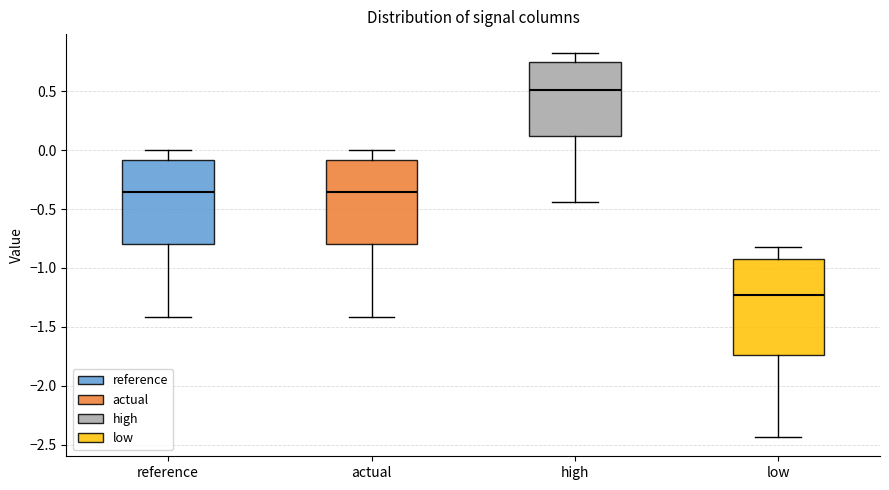

Reading left to right, read every box against the y-axis: the position of its median line, the range the box covers, and the ends of its whiskers. The values are not printed on the chart, so give them approximately, as read against the axis.

reference: median -0.35, box -0.80 to -0.10, whiskers -1.40 to 0.00
actual: median -0.35, box -0.80 to -0.10, whiskers -1.40 to 0.00
high: median 0.50, box 0.10 to 0.75, whiskers -0.45 to 0.80
low: median -1.25, box -1.75 to -0.90, whiskers -2.45 to -0.80